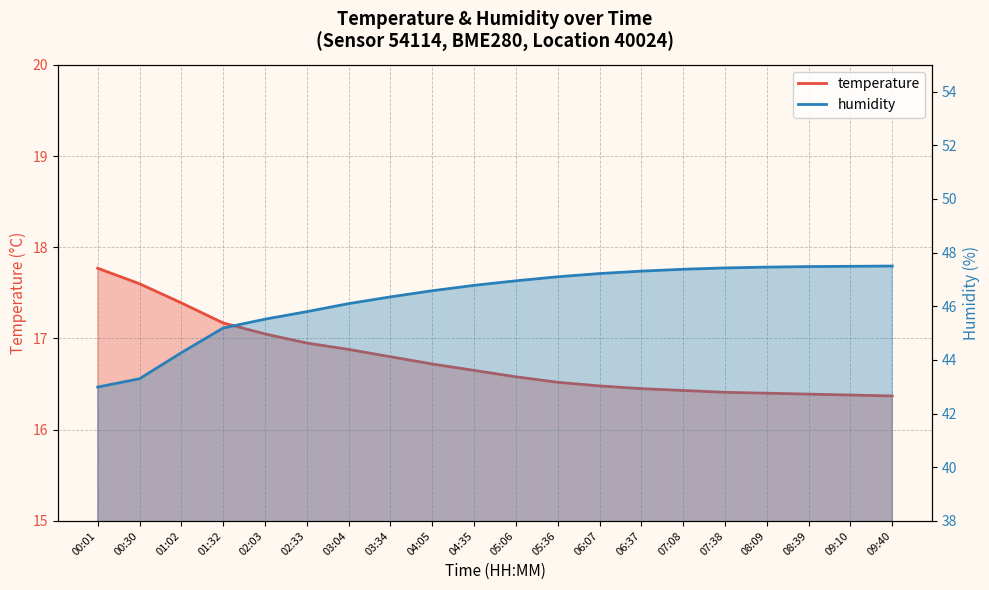

Which series changed the most between 00:01 and 03:34?

humidity